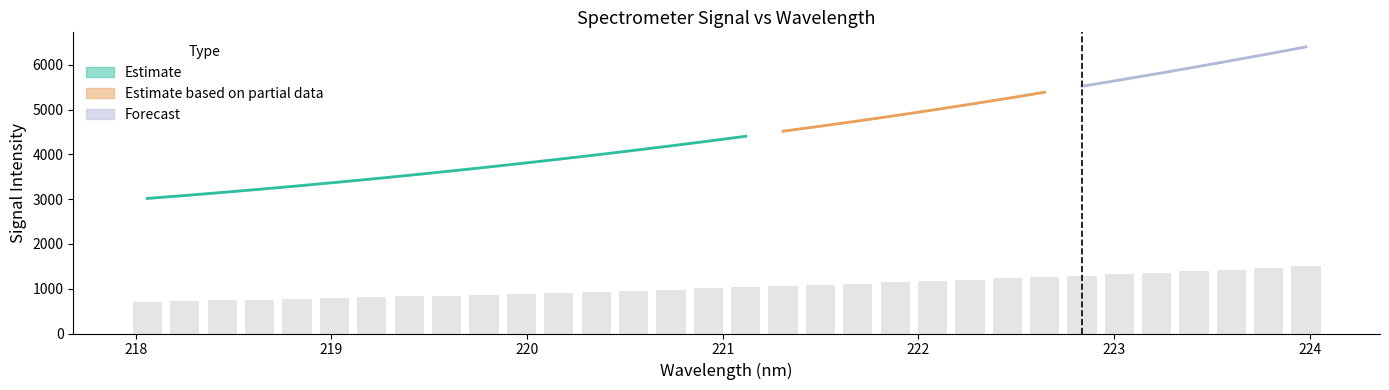

How many bars are there in total?

32